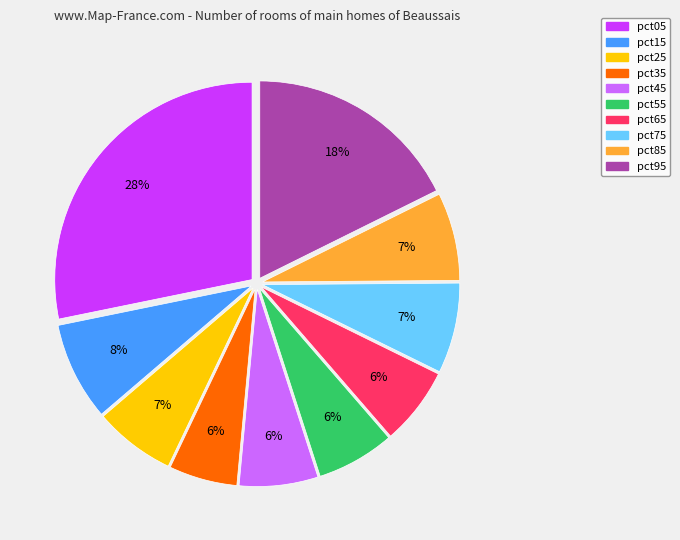

Count the number of slices in the pie.

10